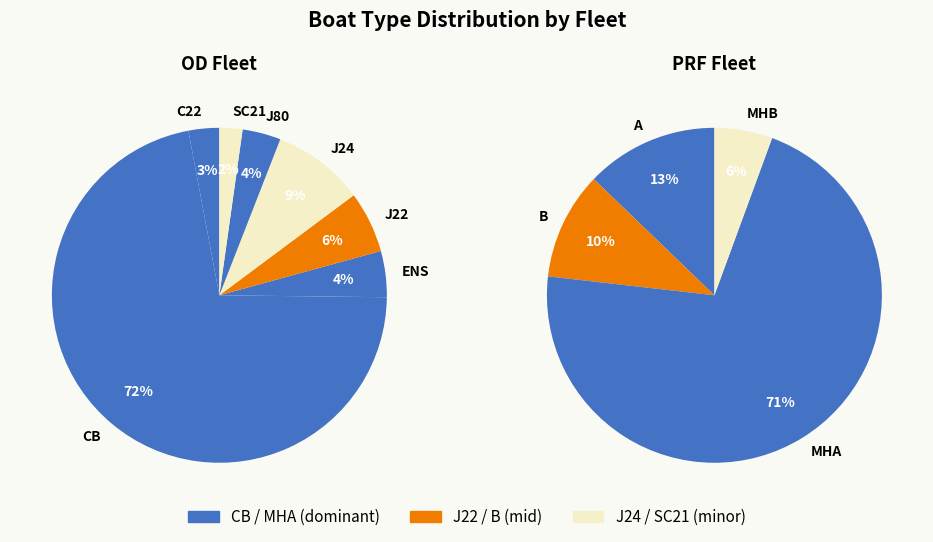

Which has a higher value, J22 or B?

B